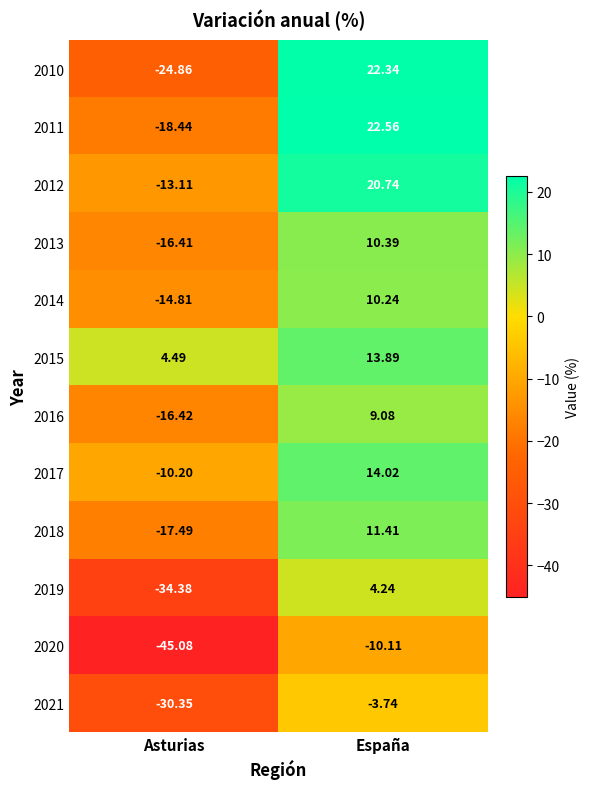

List the labels in order of 2011 value, smallest first.

Asturias, España